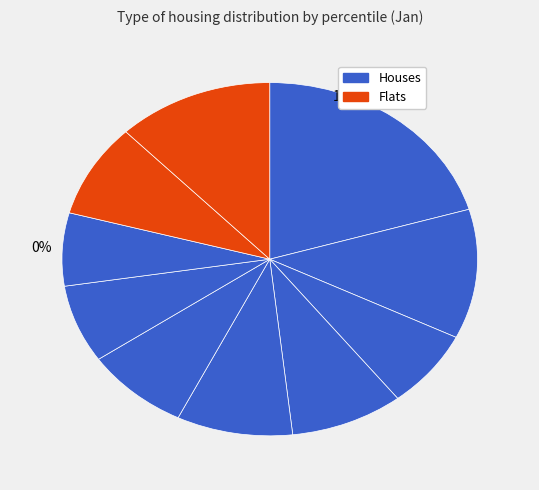

Rank the categories by value from highest to lowest.

pct05, pct95, pct15, pct45, pct35, pct85, pct55, pct25, pct65, pct75